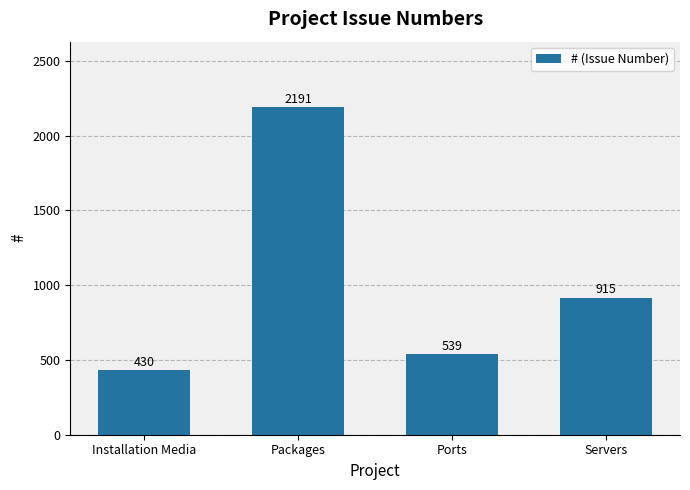

What is the change in value from Packages to Servers?

-1276